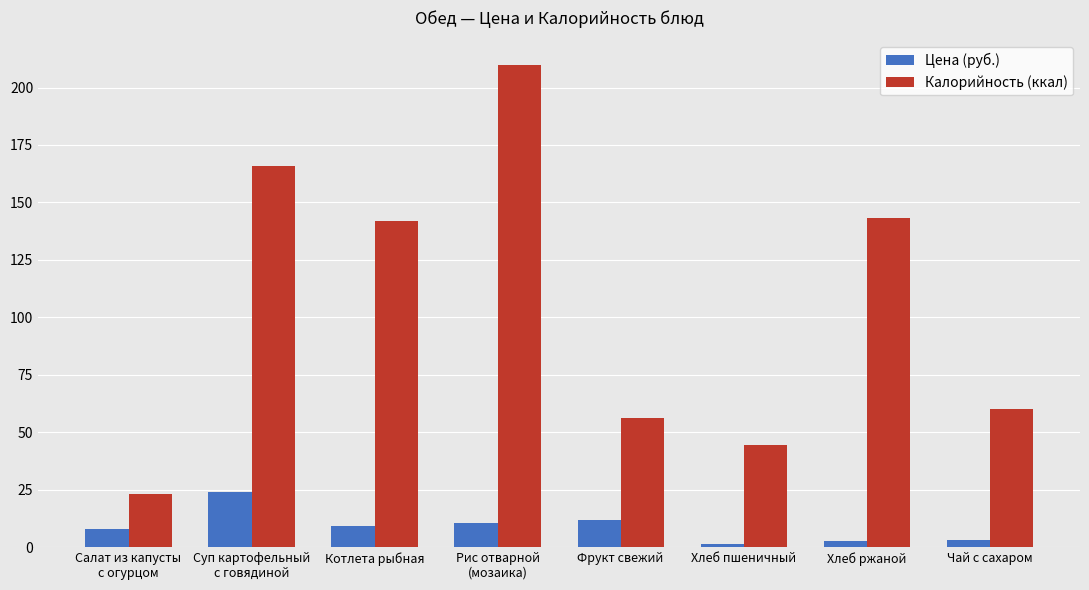

What is the approximate value of Цена (руб.) at Котлета рыбная?

9.0